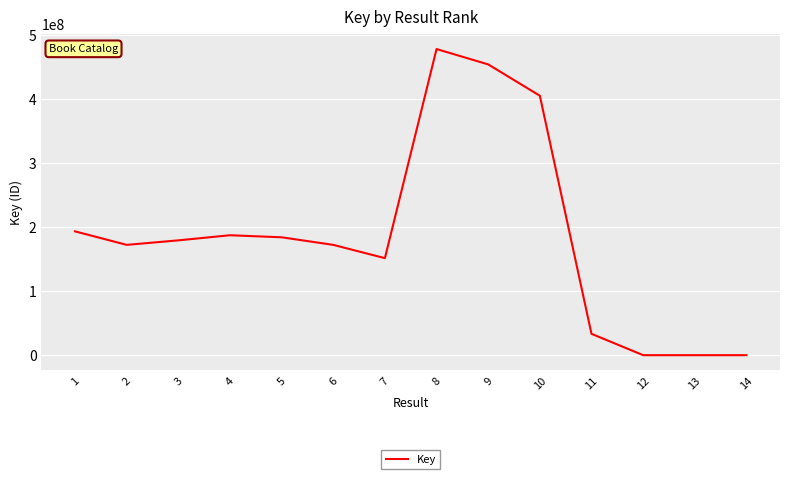

Which has a higher value, 1 or 4?

1